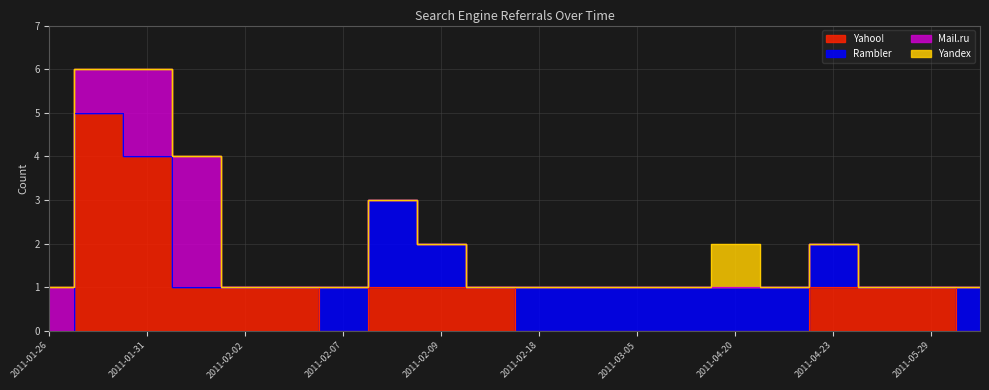

Between which two adjacent categories do Yahoo! and Rambler first intersect?

2011-02-04 and 2011-02-07